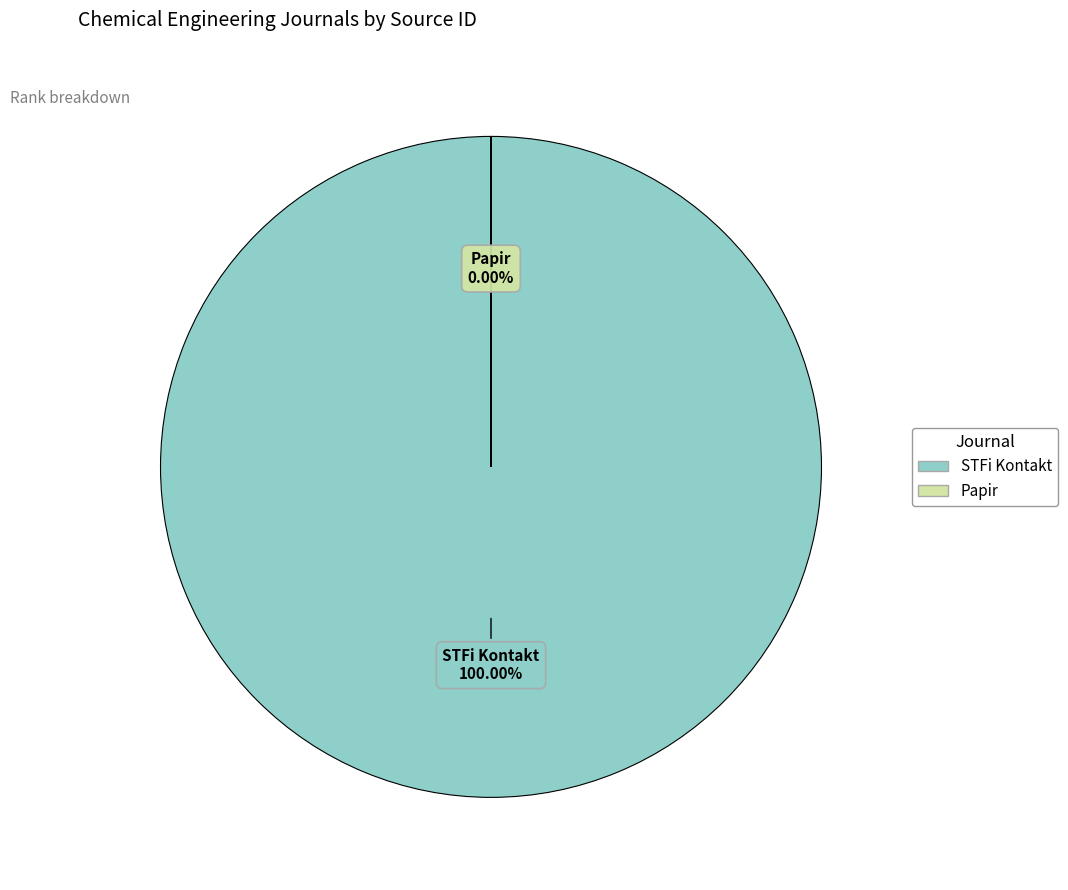

Count the number of slices in the pie.

2